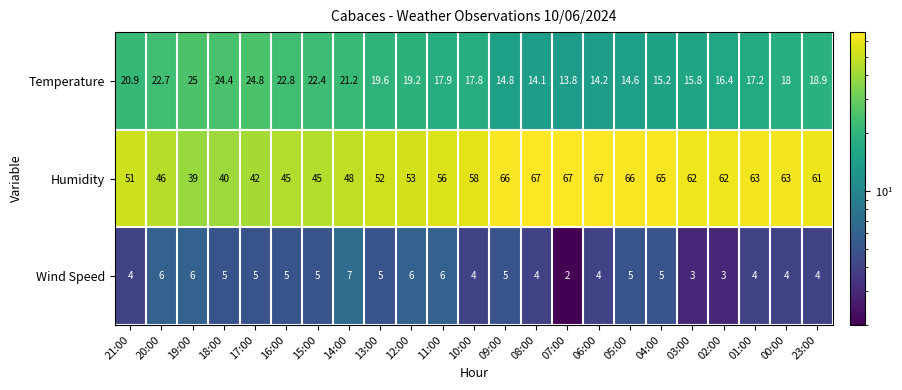

How many series are shown in this chart?

3